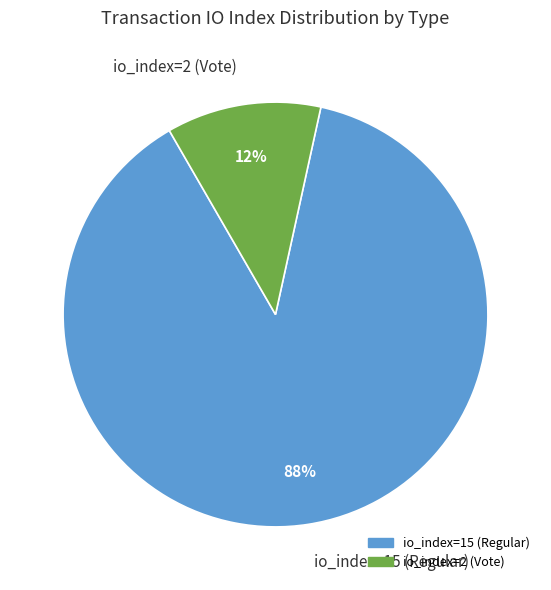

Do io_index=15 (Regular) and io_index=2 (Vote) together represent more than half of the pie?

Yes